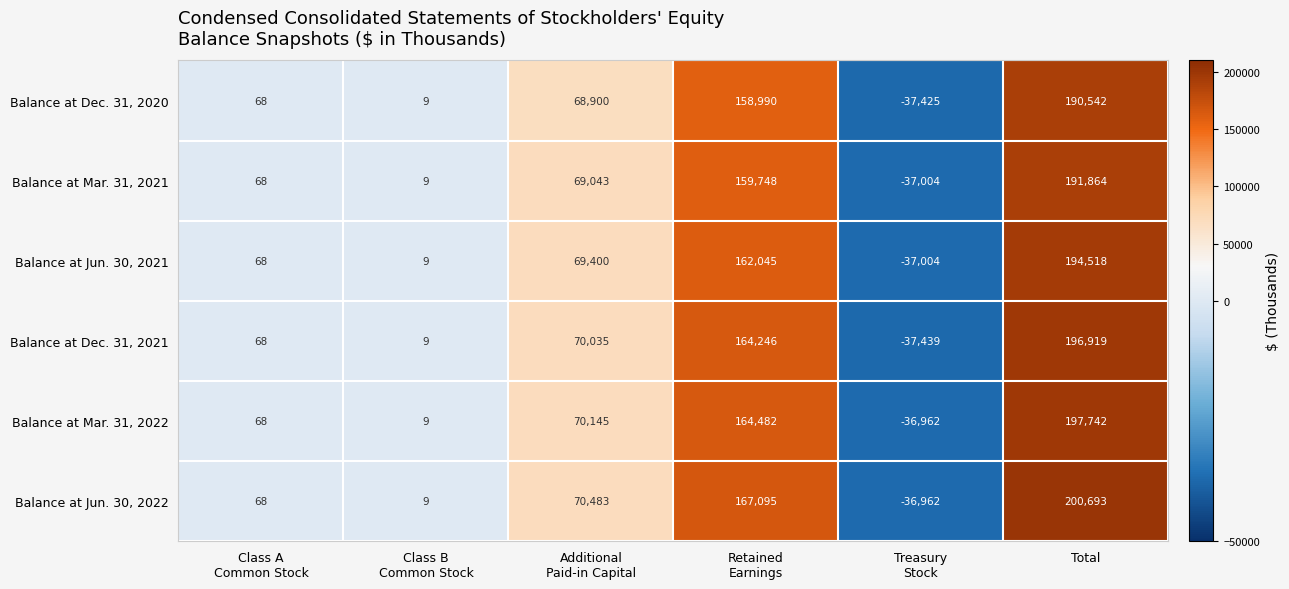

What is the spread (max minus min) of values at Total?

10151